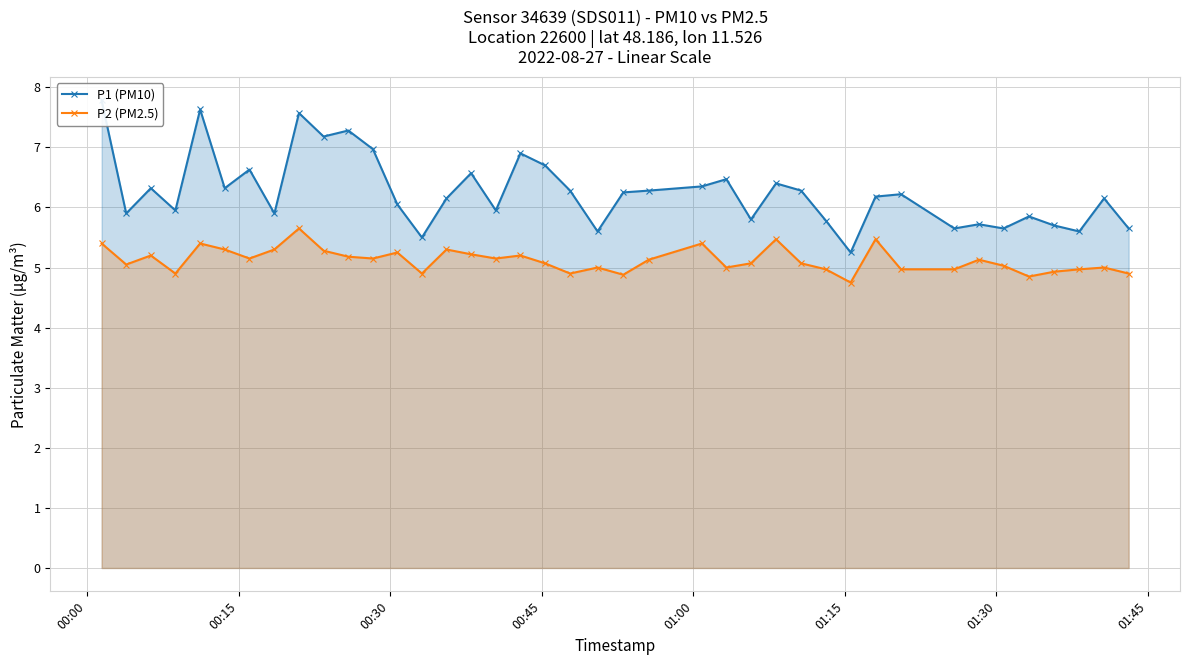

How many lines are shown in the chart?

2